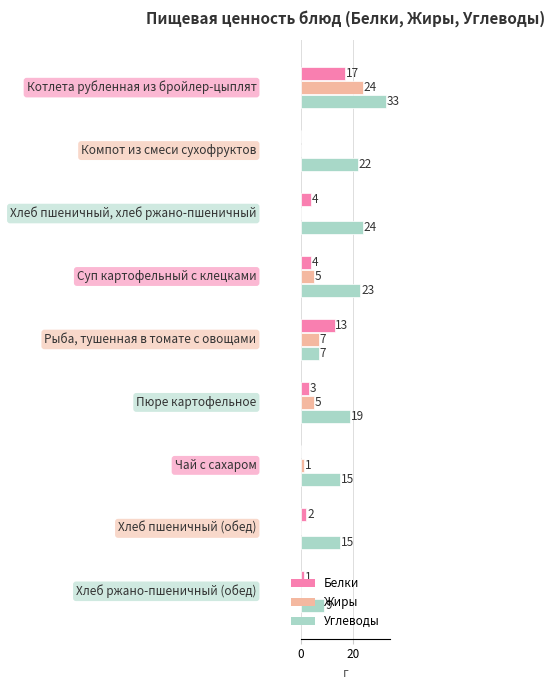

What is the sum of all Жиры values?

42